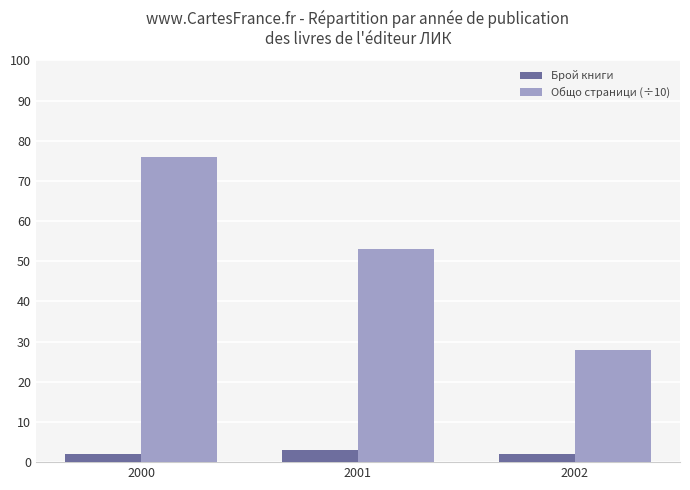

Which series has the largest range (max minus min)?

Общо страници (÷10)